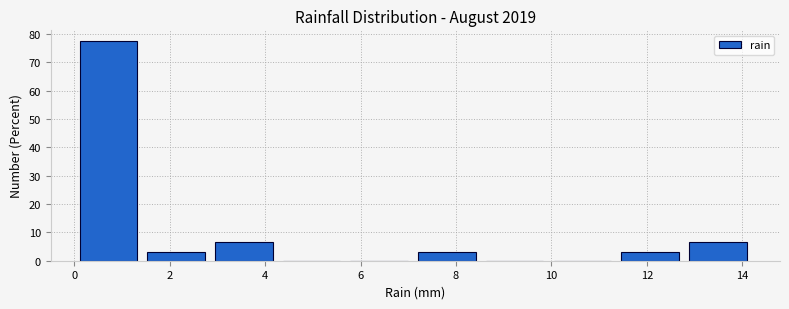

Which range on the x-axis has the tallest bar?

0.00 to 1.42